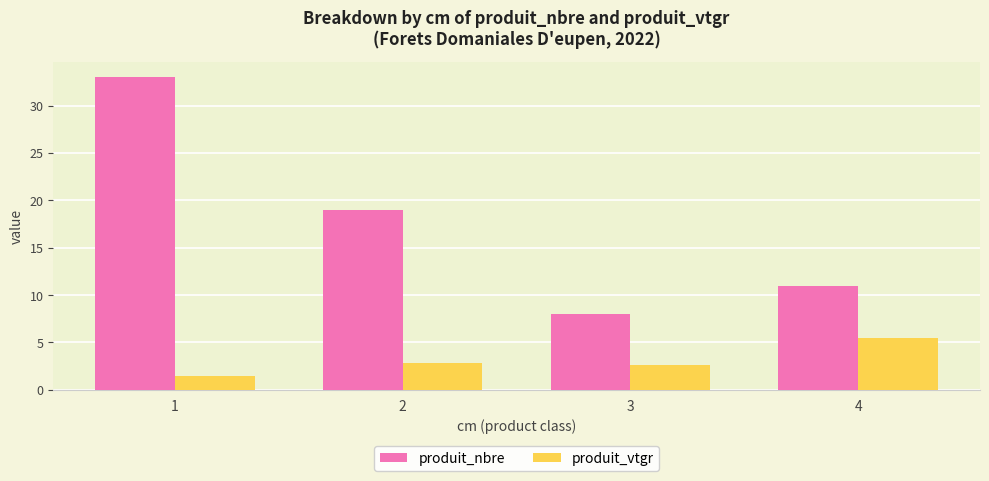

What is the value of the produit_nbre bar at the 1st from the left?

33.0